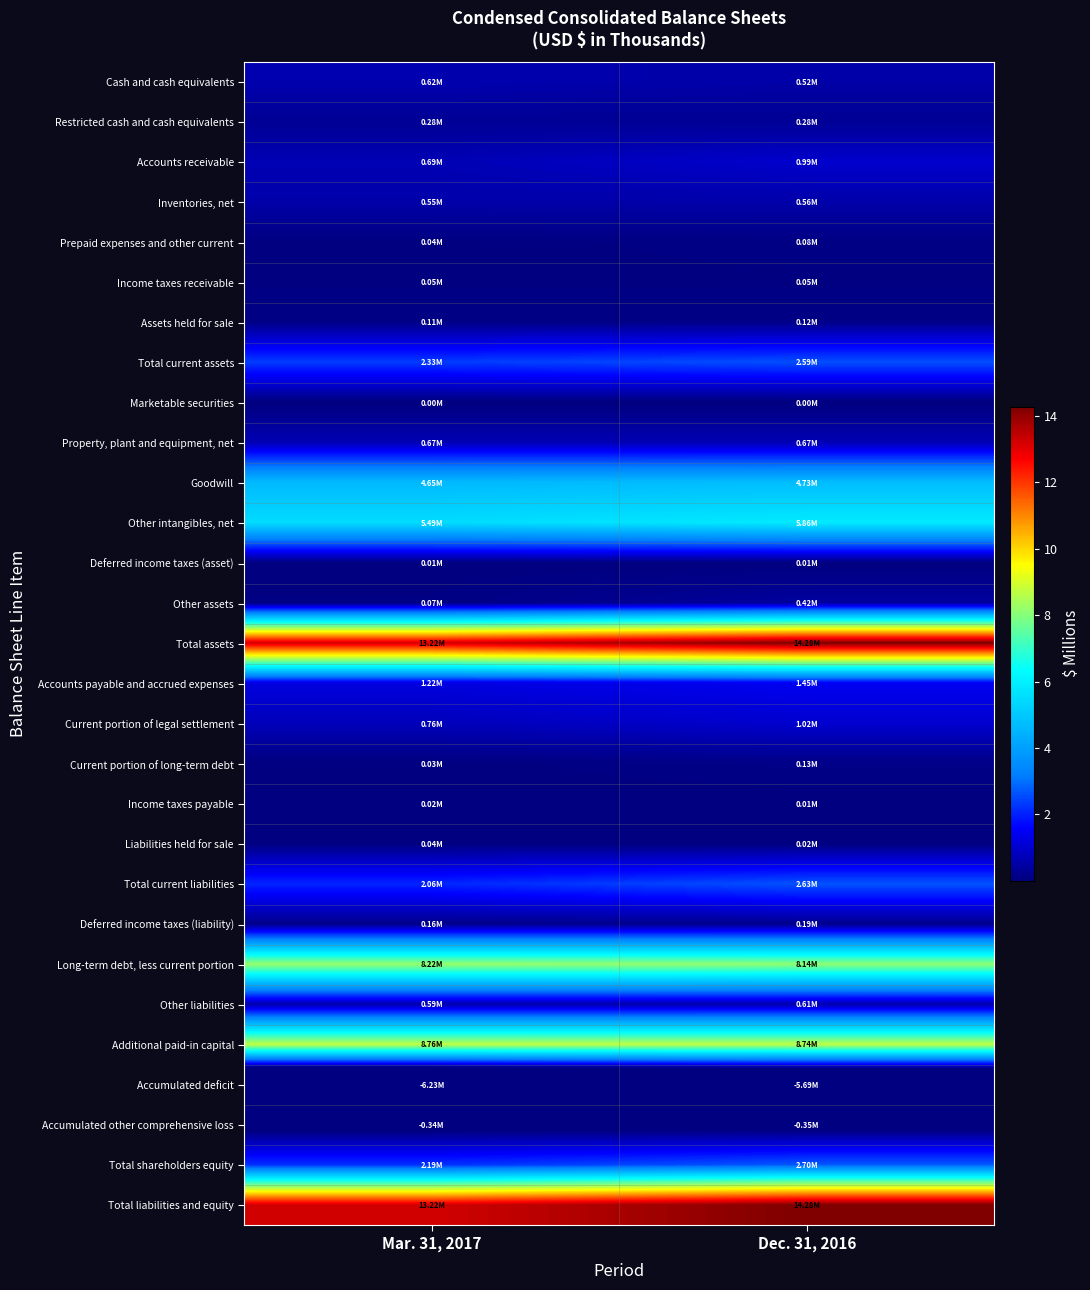

Reading left to right, list all the values displayed in this chart.

Cash and cash equivalents: Mar. 31, 2017=0.6	Dec. 31, 2016=0.5
Restricted cash and cash equivalents: Mar. 31, 2017=0.3	Dec. 31, 2016=0.3
Accounts receivable: Mar. 31, 2017=0.7	Dec. 31, 2016=1.0
Inventories, net: Mar. 31, 2017=0.5	Dec. 31, 2016=0.6
Prepaid expenses and other current: Mar. 31, 2017=0.0	Dec. 31, 2016=0.1
Income taxes receivable: Mar. 31, 2017=0.0	Dec. 31, 2016=0.0
Assets held for sale: Mar. 31, 2017=0.1	Dec. 31, 2016=0.1
Total current assets: Mar. 31, 2017=2.3	Dec. 31, 2016=2.6
Marketable securities: Mar. 31, 2017=0.0	Dec. 31, 2016=0.0
Property, plant and equipment, net: Mar. 31, 2017=0.7	Dec. 31, 2016=0.7
Goodwill: Mar. 31, 2017=4.7	Dec. 31, 2016=4.7
Other intangibles, net: Mar. 31, 2017=5.5	Dec. 31, 2016=5.9
Deferred income taxes (asset): Mar. 31, 2017=0.0	Dec. 31, 2016=0.0
Other assets: Mar. 31, 2017=0.1	Dec. 31, 2016=0.4
Total assets: Mar. 31, 2017=13.2	Dec. 31, 2016=14.3
Accounts payable and accrued expenses: Mar. 31, 2017=1.2	Dec. 31, 2016=1.5
Current portion of legal settlement: Mar. 31, 2017=0.8	Dec. 31, 2016=1.0
Current portion of long-term debt: Mar. 31, 2017=0.0	Dec. 31, 2016=0.1
Income taxes payable: Mar. 31, 2017=0.0	Dec. 31, 2016=0.0
Liabilities held for sale: Mar. 31, 2017=0.0	Dec. 31, 2016=0.0
Total current liabilities: Mar. 31, 2017=2.1	Dec. 31, 2016=2.6
Deferred income taxes (liability): Mar. 31, 2017=0.2	Dec. 31, 2016=0.2
Long-term debt, less current portion: Mar. 31, 2017=8.2	Dec. 31, 2016=8.1
Other liabilities: Mar. 31, 2017=0.6	Dec. 31, 2016=0.6
Additional paid-in capital: Mar. 31, 2017=8.8	Dec. 31, 2016=8.7
Accumulated deficit: Mar. 31, 2017=-6.2	Dec. 31, 2016=-5.7
Accumulated other comprehensive loss: Mar. 31, 2017=-0.3	Dec. 31, 2016=-0.4
Total shareholders equity: Mar. 31, 2017=2.2	Dec. 31, 2016=2.7
Total liabilities and equity: Mar. 31, 2017=13.2	Dec. 31, 2016=14.3